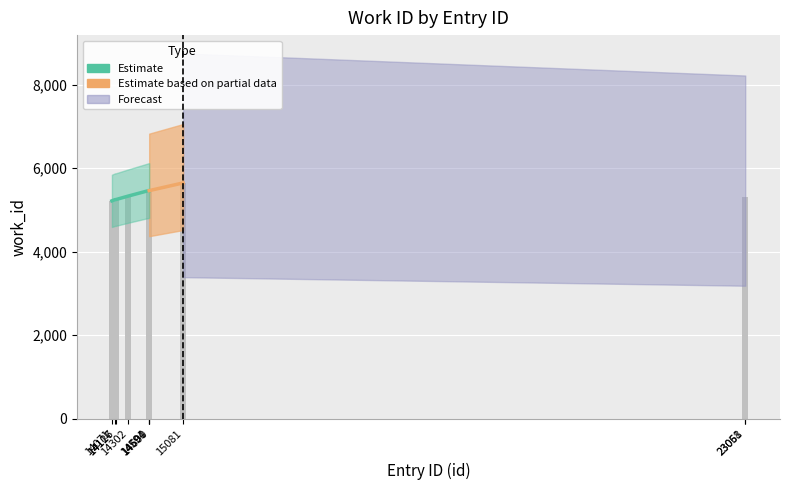

Where does the data first go above 5328?

14591